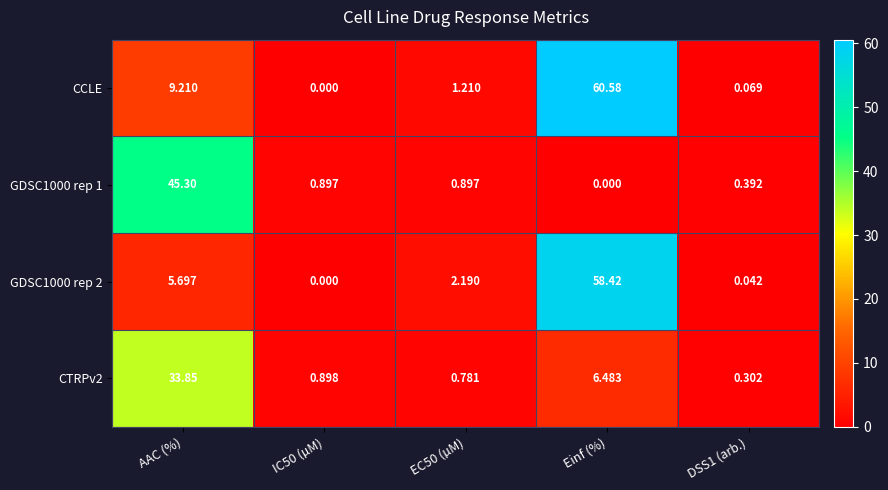

What is the total value across all series at IC50 (µM)?

1.8